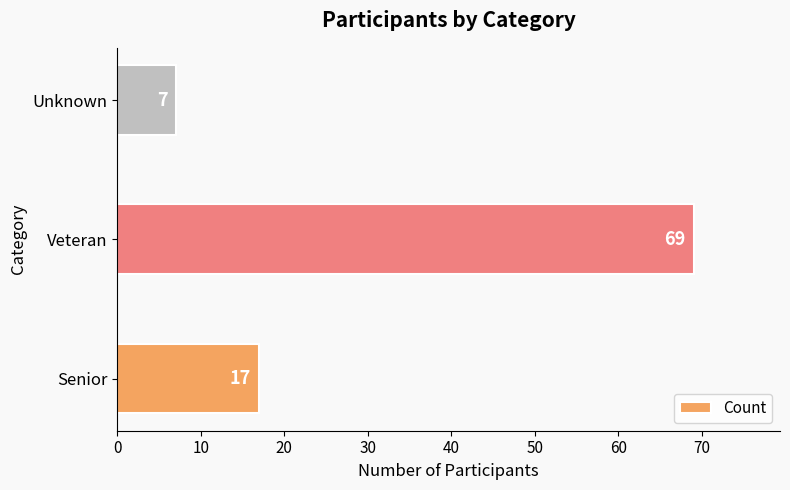

At which category does the chart reach its peak across all series?

Veteran